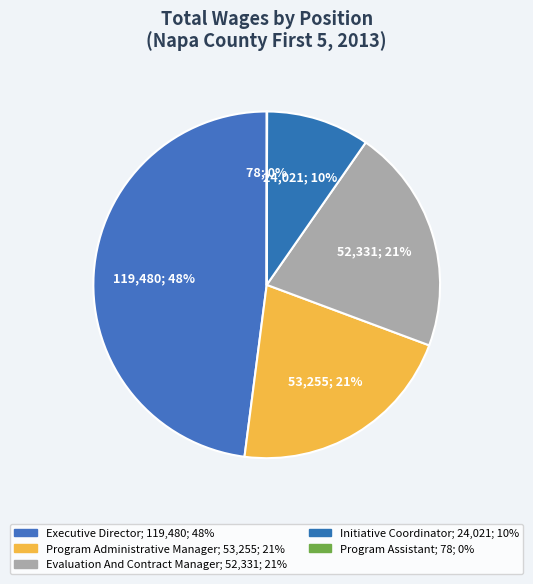

What is the change in value from Evaluation And Contract Manager to Initiative Coordinator?

-28310